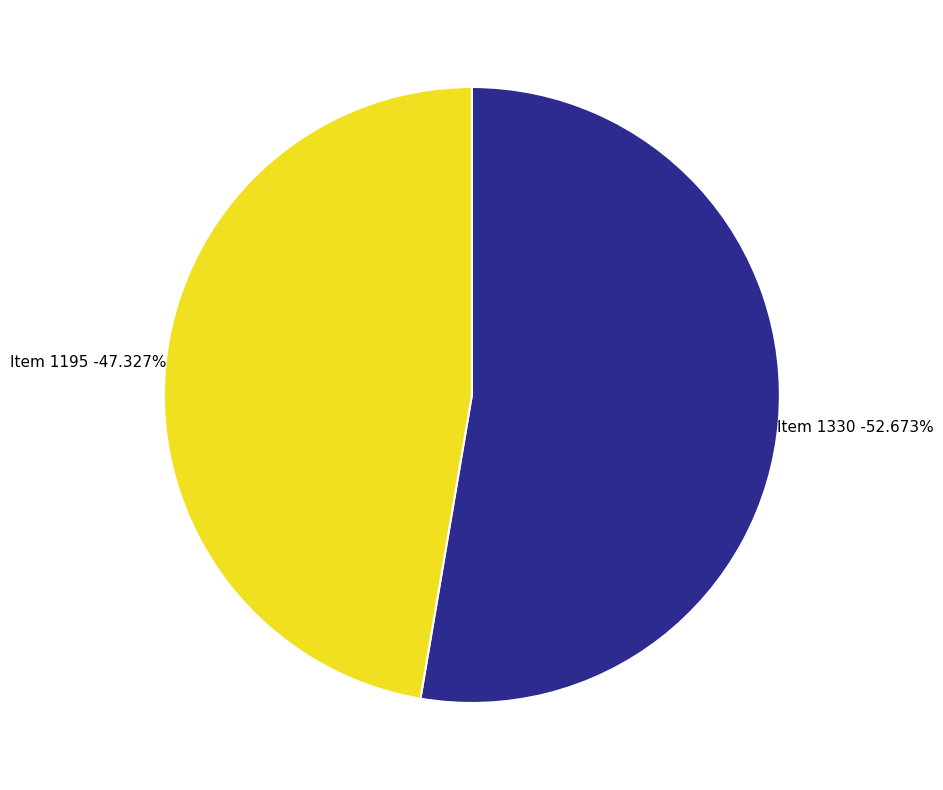

The Item 1330 slice represents 43% of the pie. True or false?

False